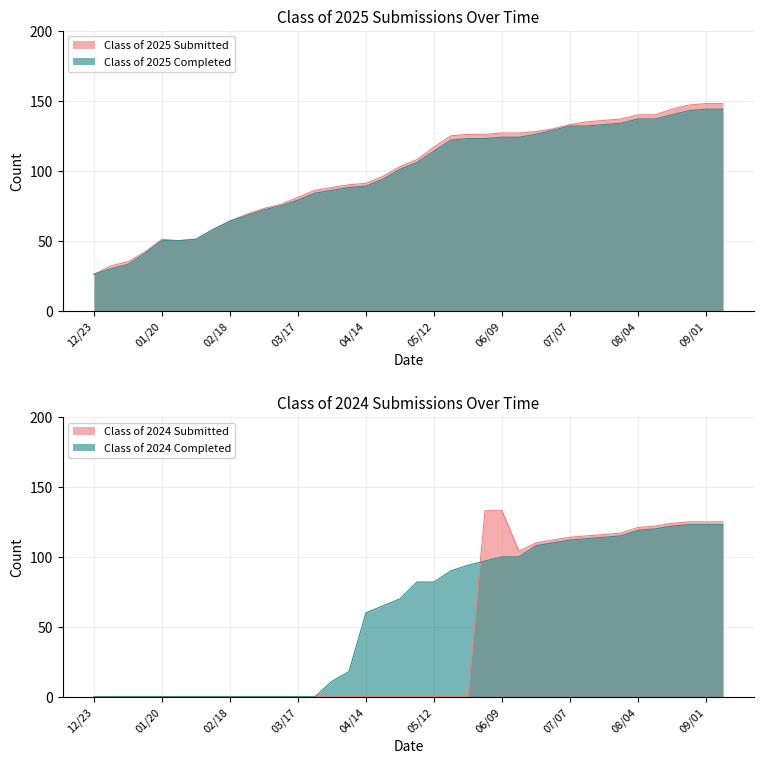

What is the difference between the Class of 2025 Completed values at 09/01 and 05/26?

21